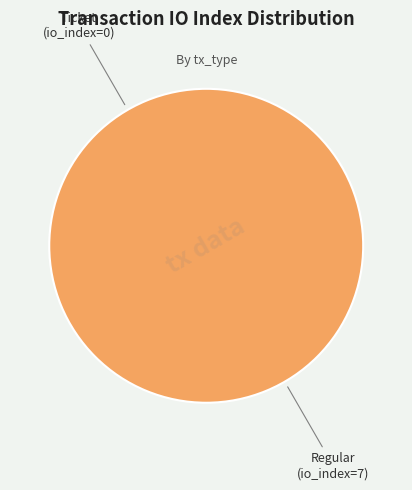

Is Regular (io_index=7) the majority of the pie?

Yes